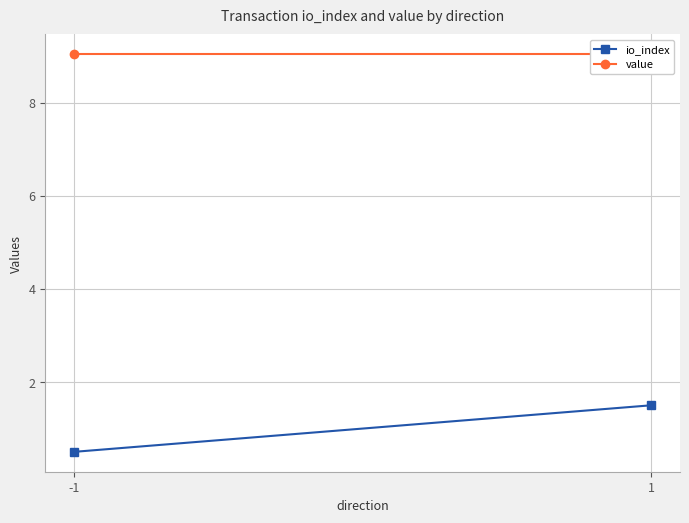

At which label is io_index closest to 1?

-1